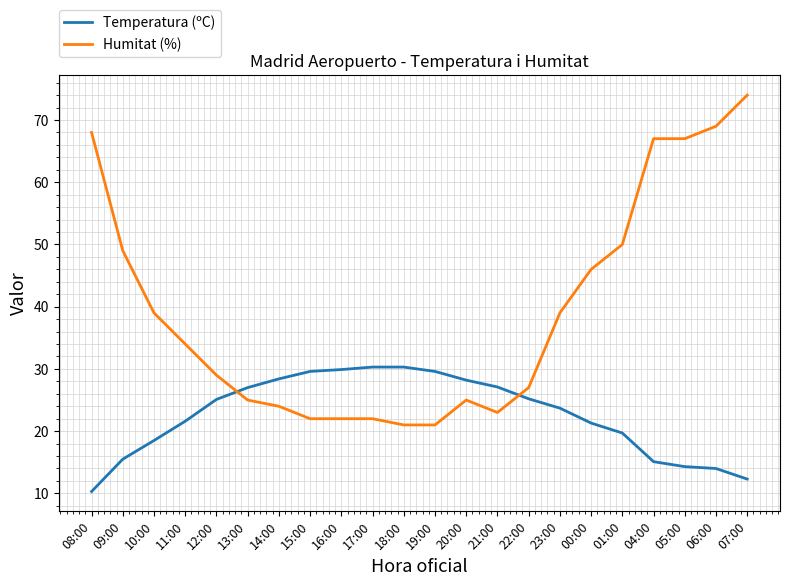

The Temperatura (ºC) series shows 46.2 at 17:00. True or false?

False